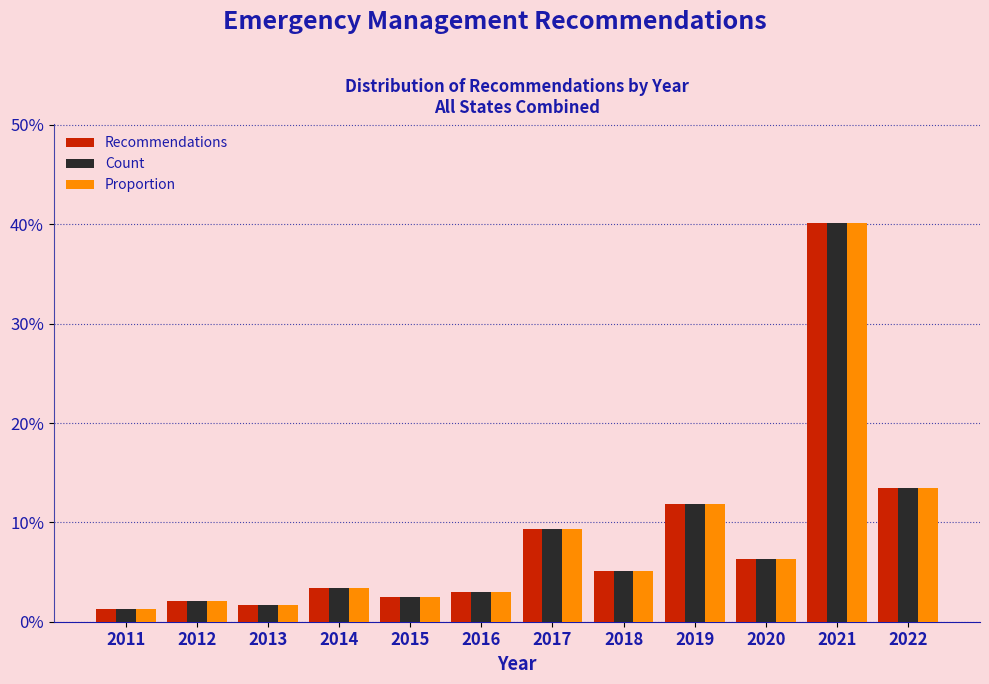

Does the chart contain stacked bars?

No